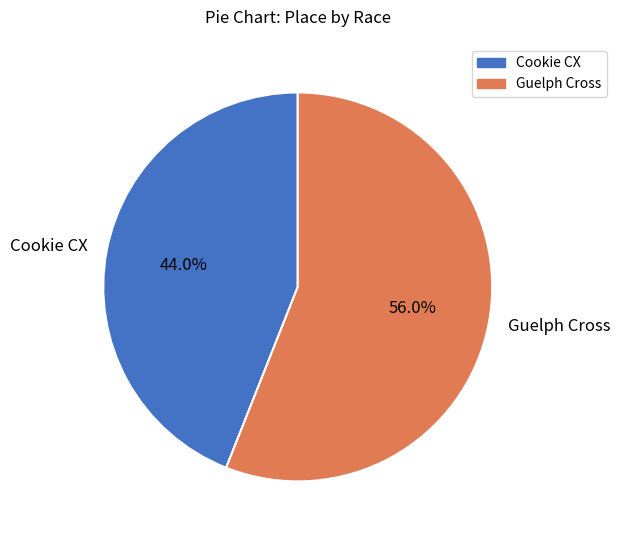

What is the largest slice in the pie chart?

Guelph Cross